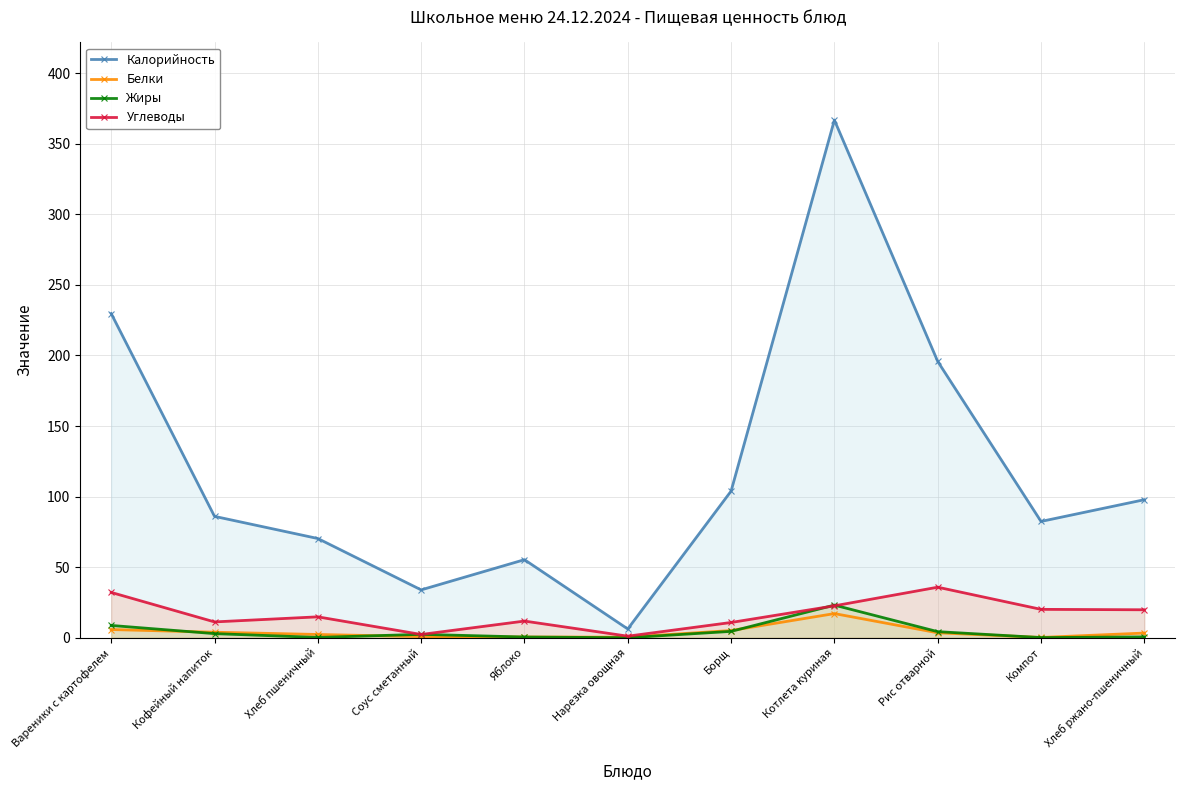

Reading right to left, list all the values displayed in this chart.

Калорийность: 97.8	82.4	195.8	366.8	103.9	6.2	55.3	33.9	70.3	86.0	229.7
Белки: 3.3	0.2	3.5	17.1	5.1	0.4	0.5	0.8	2.3	3.9	5.8
Жиры: 0.6	0.1	4.3	23.1	4.5	0.0	0.5	2.4	0.2	2.9	8.7
Углеводы: 19.8	20.1	35.8	22.6	10.8	1.1	11.8	2.3	14.8	11.2	32.1